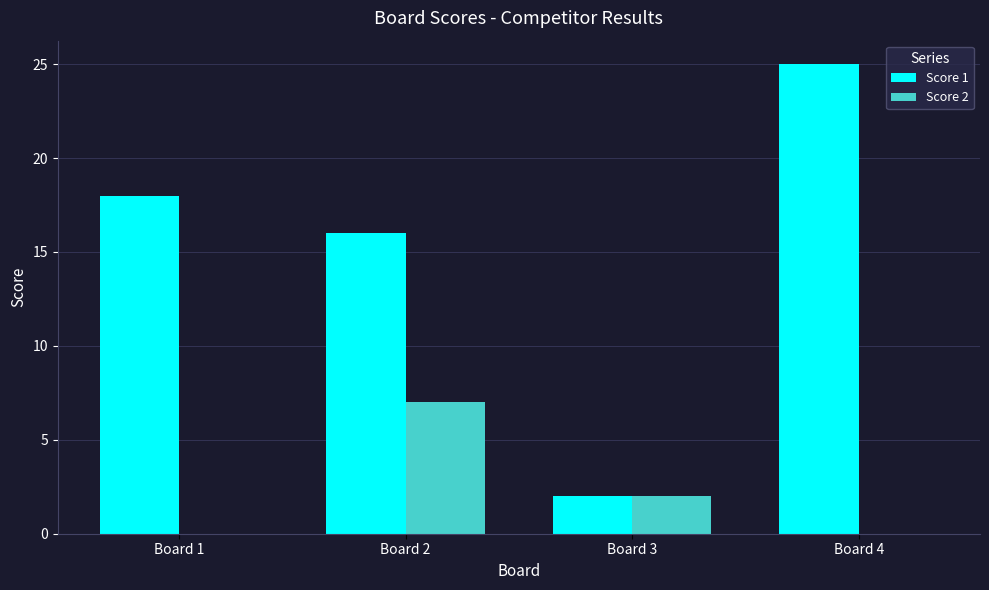

At which category is the sum across all series the highest?

Board 4